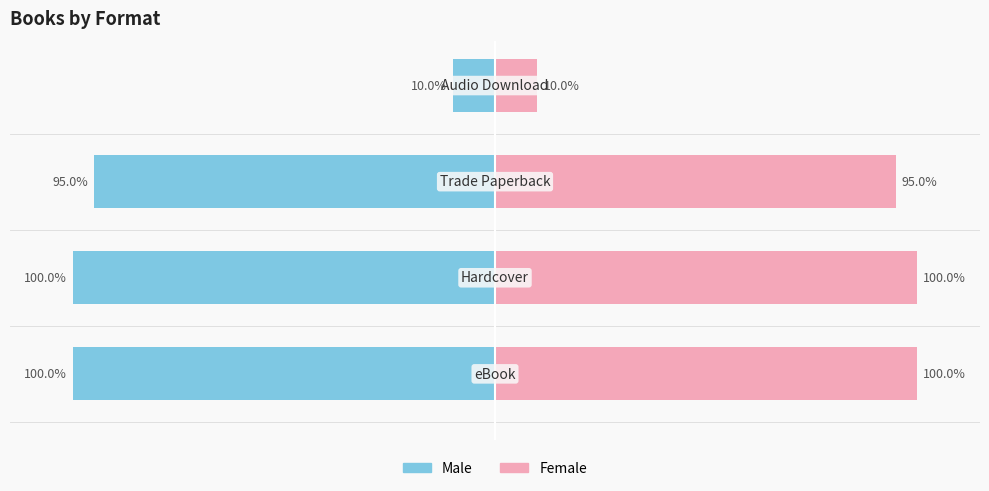

Which series has the largest total across all categories?

Female